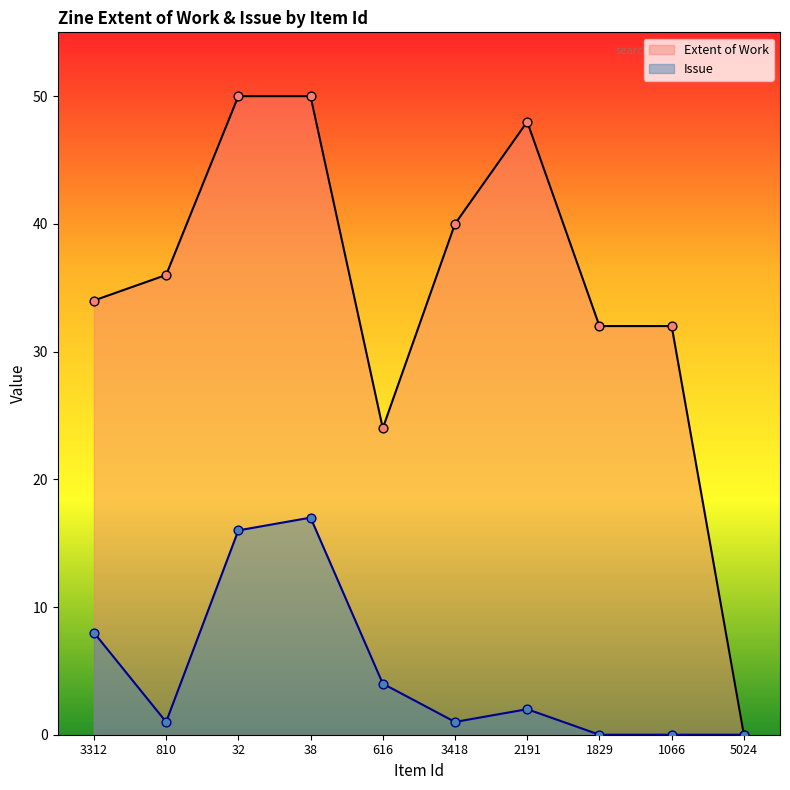

Which series has the largest total across all categories?

Extent of Work